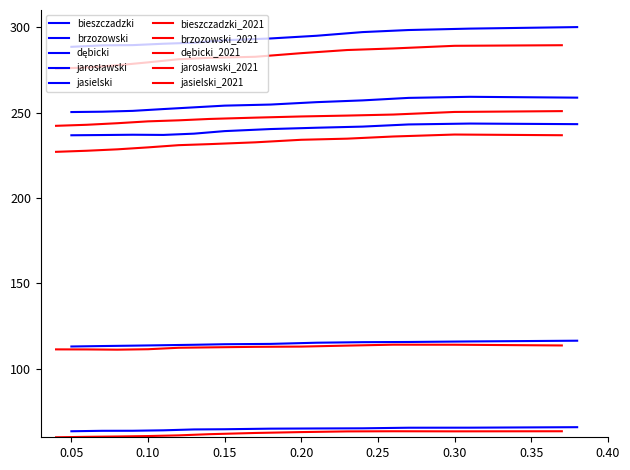

How many values in the dębicki series are below 293?

6